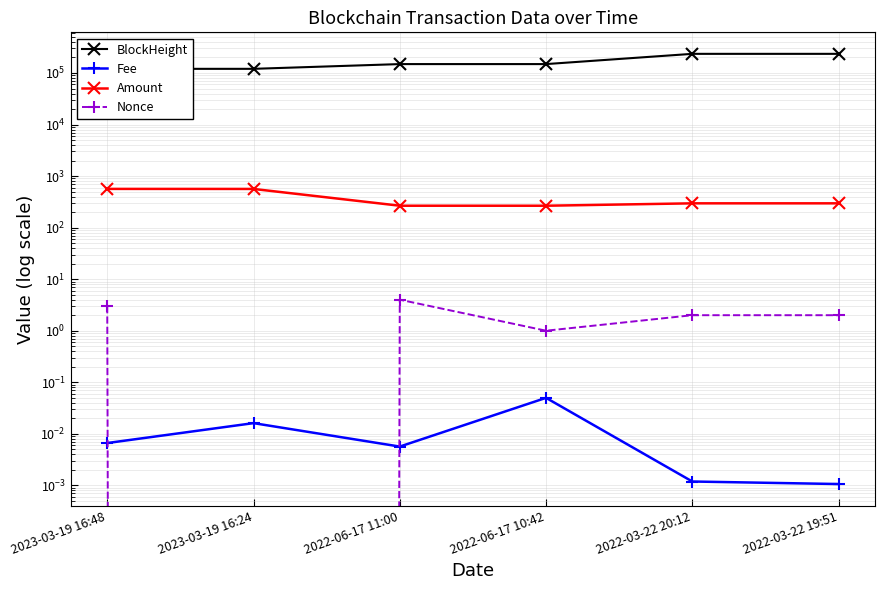

What is the total value across all series at 2022-06-17 10:42?

149105.0